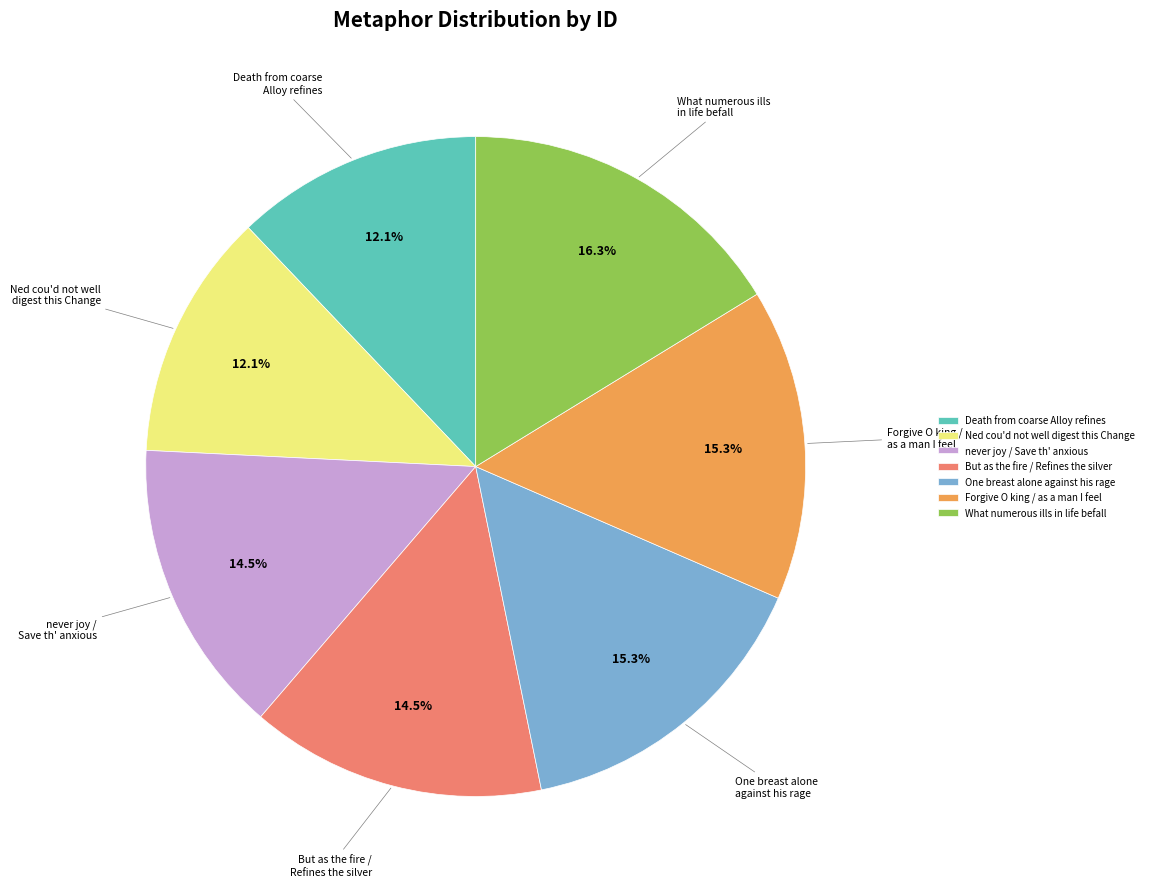

To the nearest percent, what is the average slice percentage?

14%